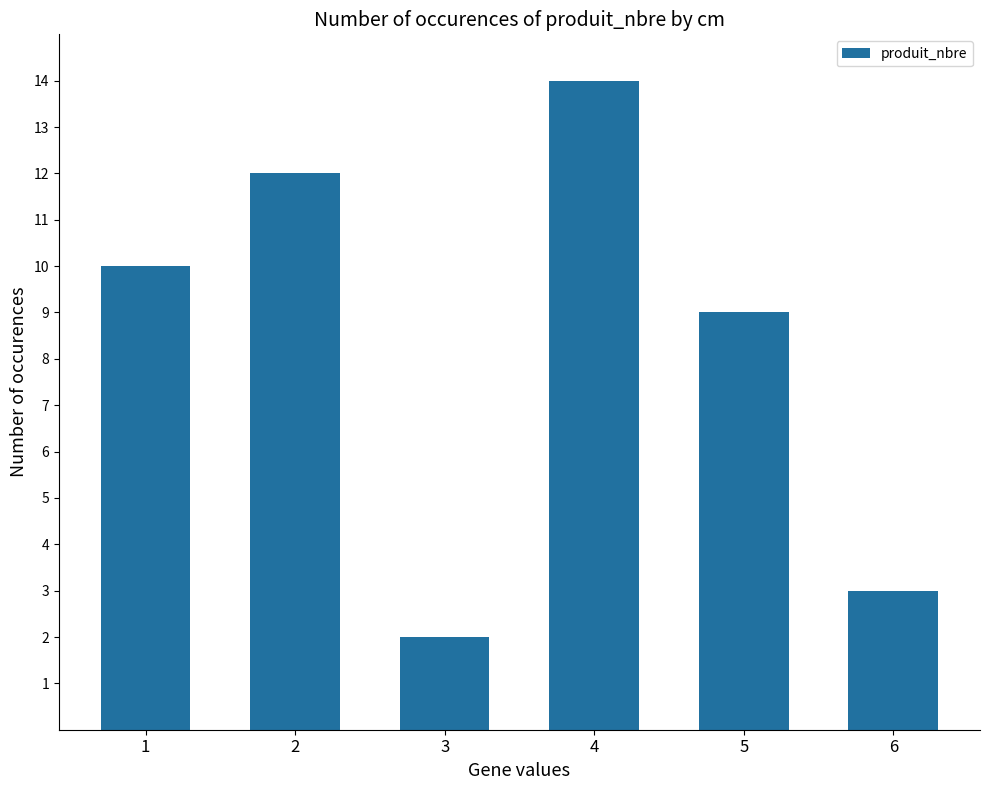

What is the change in value from 1 to 6?

-7